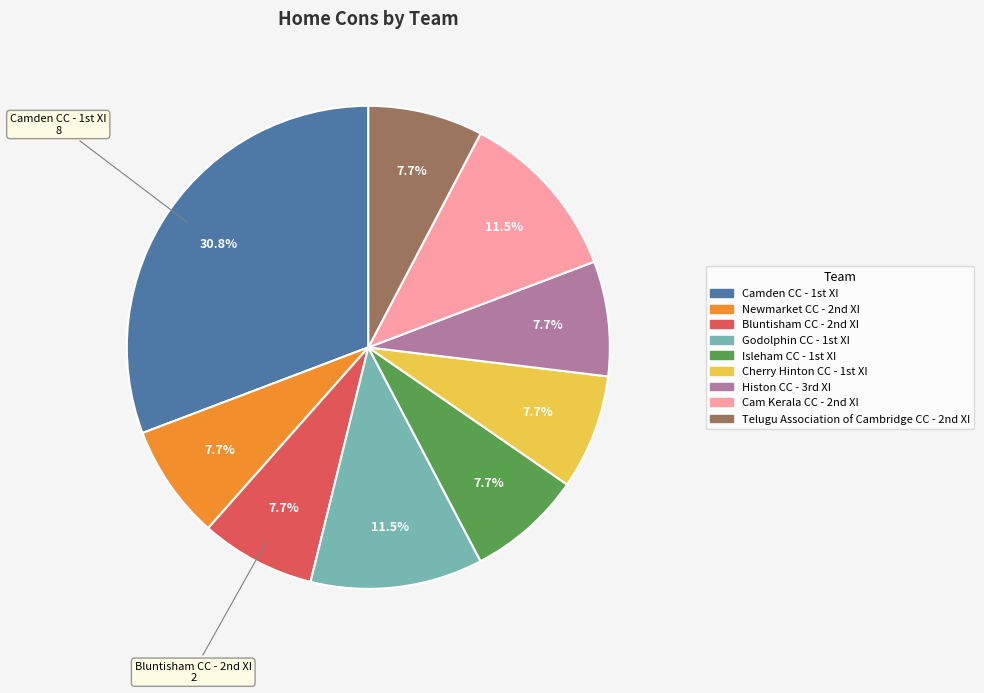

Count the number of slices in the pie.

9